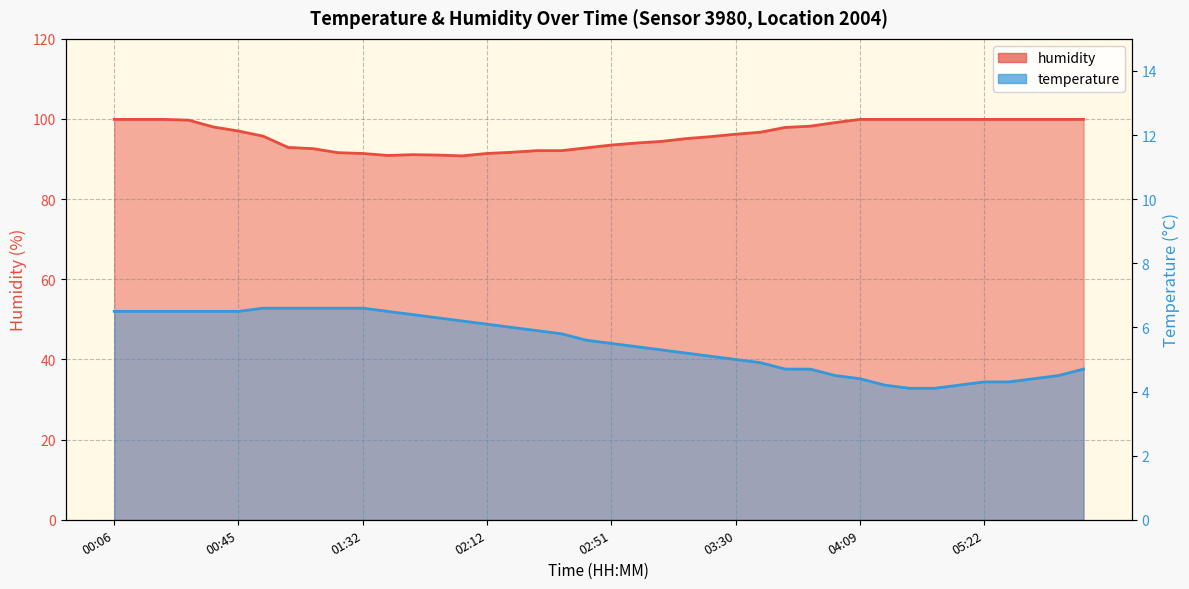

Which series changed the most between 19 and 39?

humidity